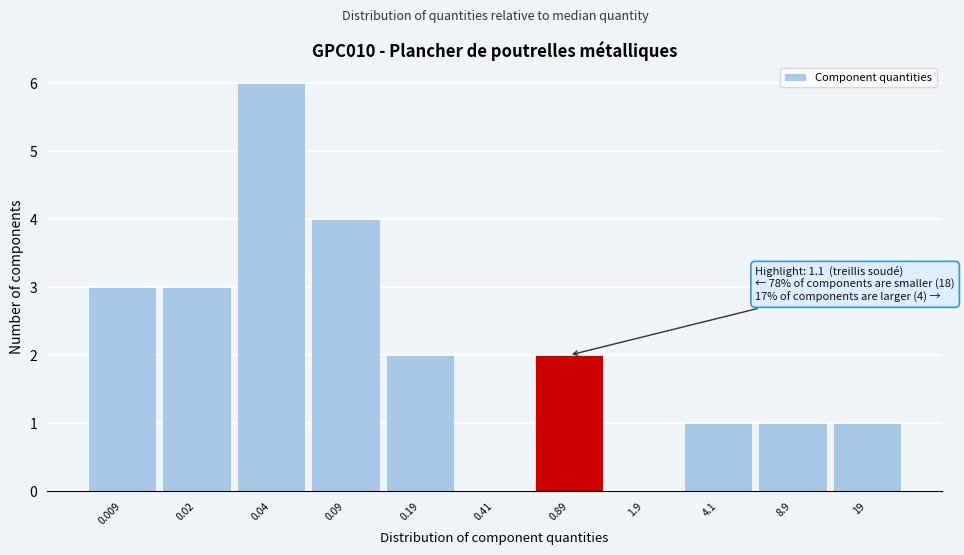

Reading left to right, transcribe all the data shown in this chart.

0.009=3	0.02=3	0.04=6	0.09=4	0.19=2	0.41=0	0.89=2	1.9=0	4.1=1	8.9=1	19=1